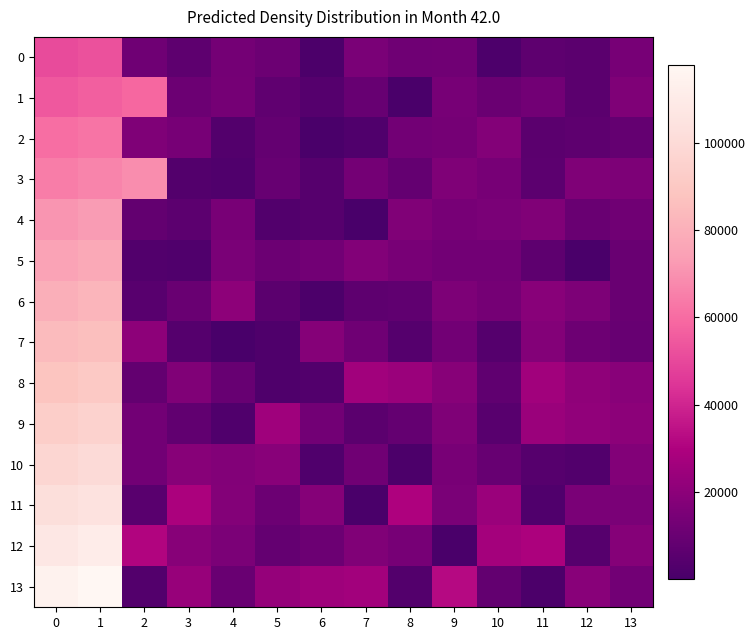

Which has a higher value, 12 or 2?

2